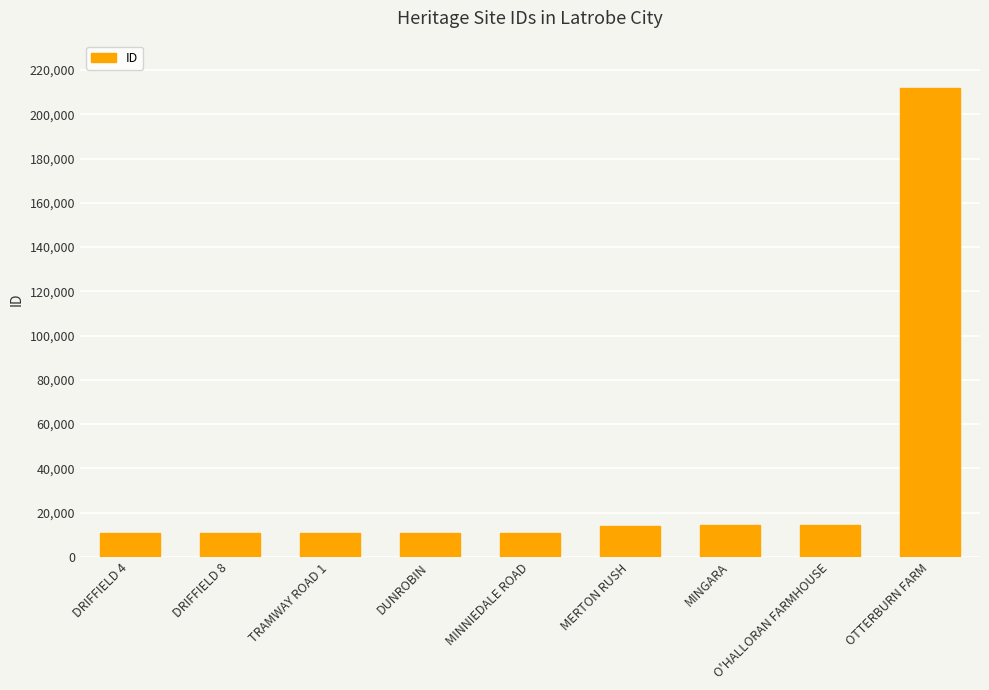

What position from the left is O'HALLORAN FARMHOUSE?

8